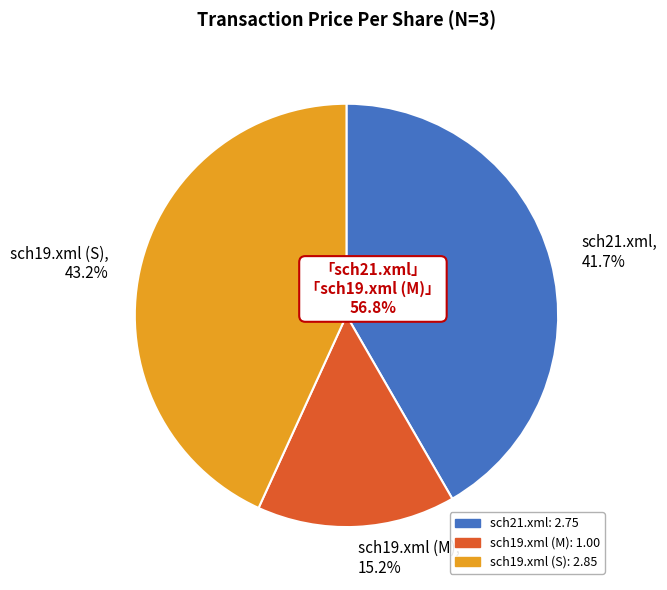

Is it true that sch21.xml is 29% of the pie?

False